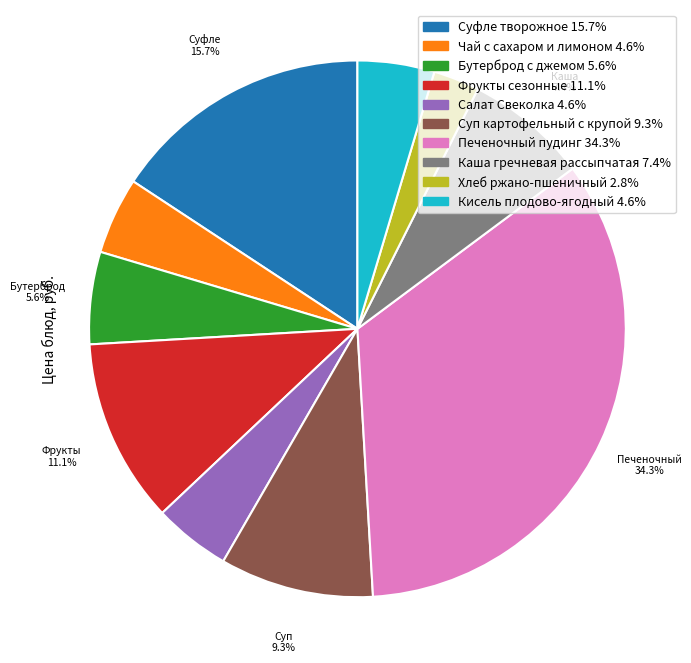

Is it true that Печеночный пудинг is 44% of the pie?

False